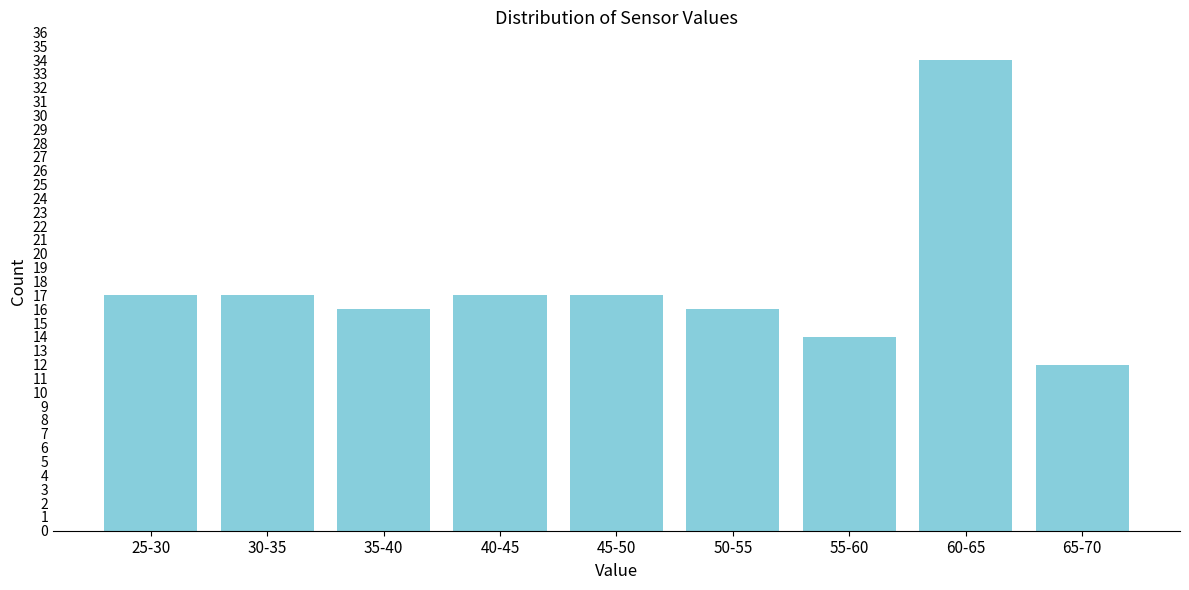

Reading right to left, what are all the values shown in this chart?

12	34	14	16	17	17	16	17	17